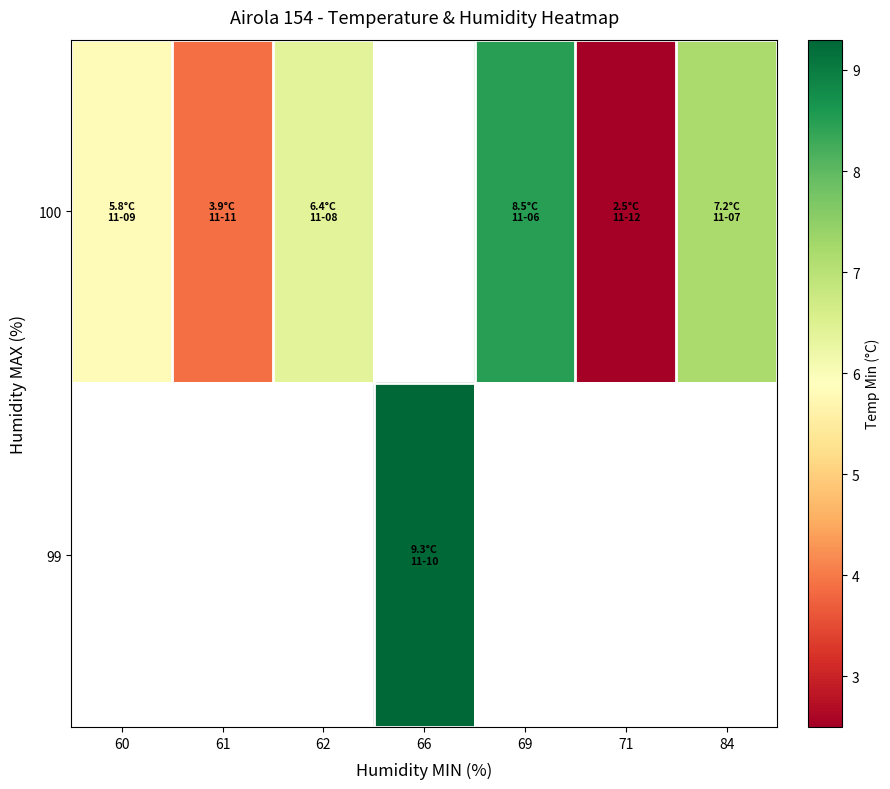

What is the sum of the 100 values at 62 and 60?

12.2